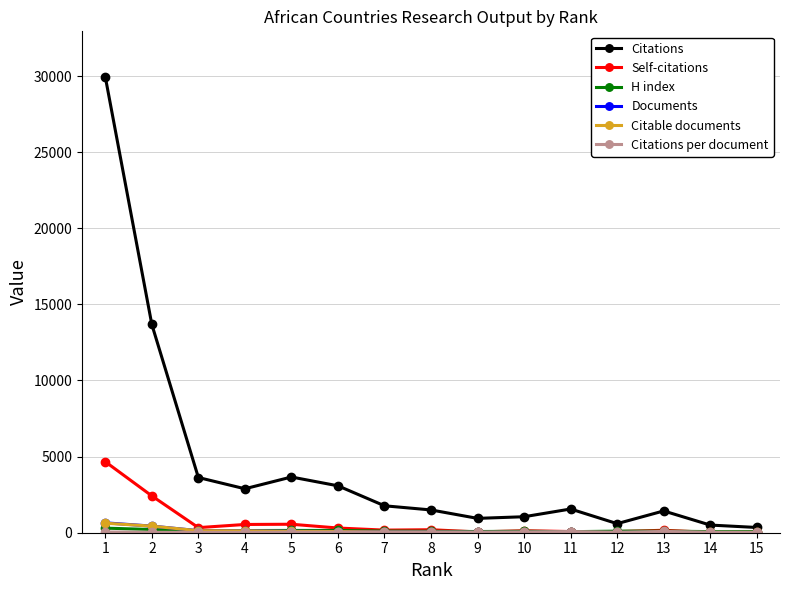

Which series has the widest spread of values?

Citations